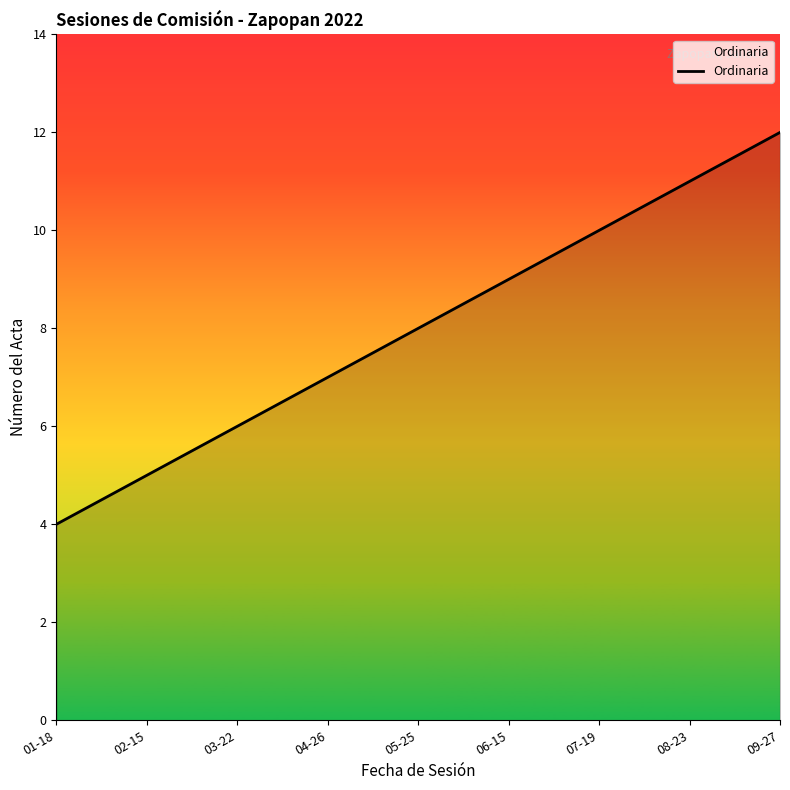

True or false: the data shows 3 at 05-25.

False